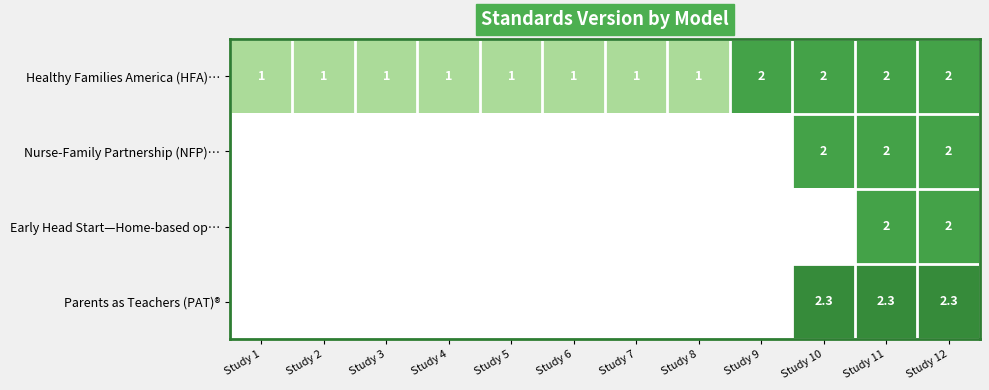

What is the sum of all Healthy Families America (HFA)… values?

16.0